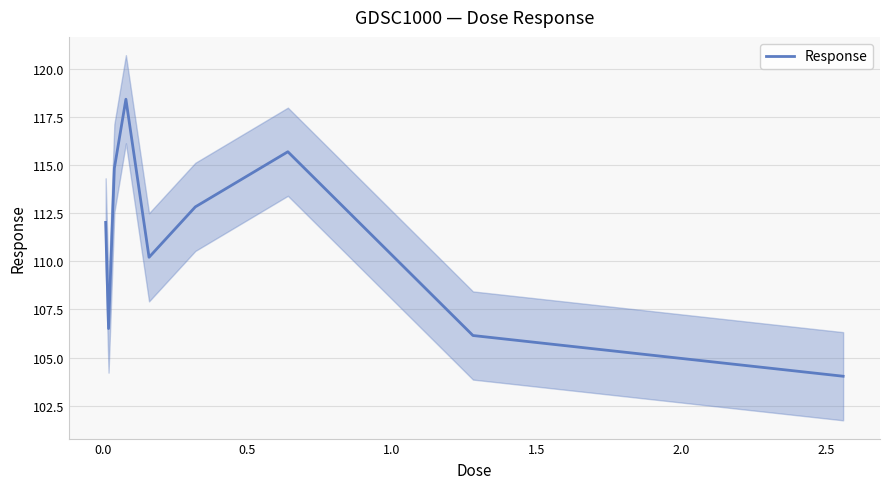

What is the sum of all values?

1000.7